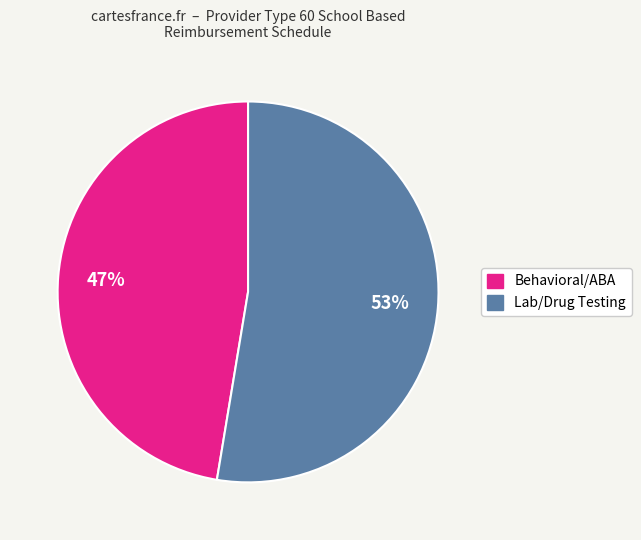

To the nearest percent, what is the average slice percentage?

50%